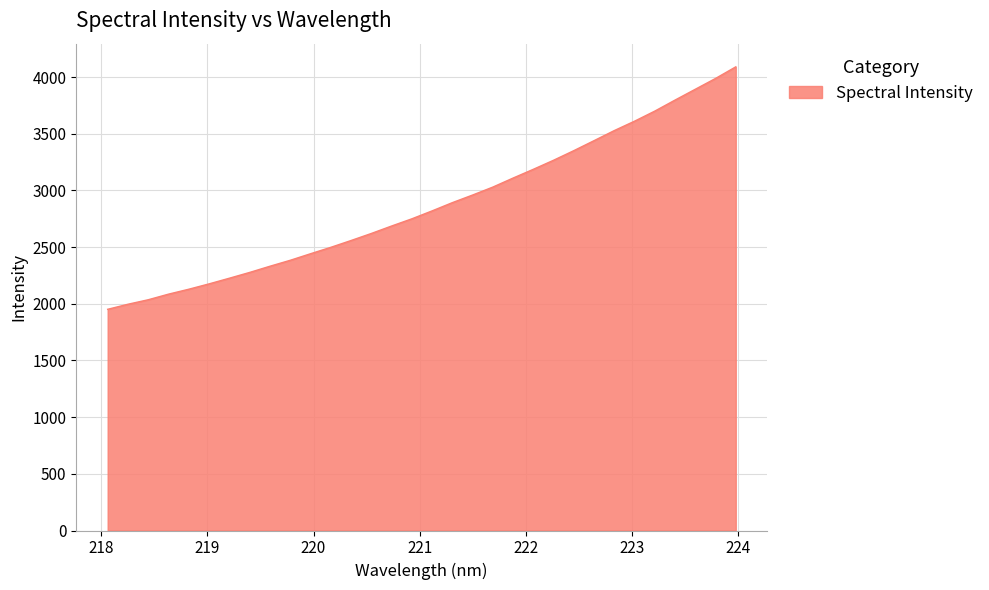

What is the maximum value shown in the chart?

4090.1